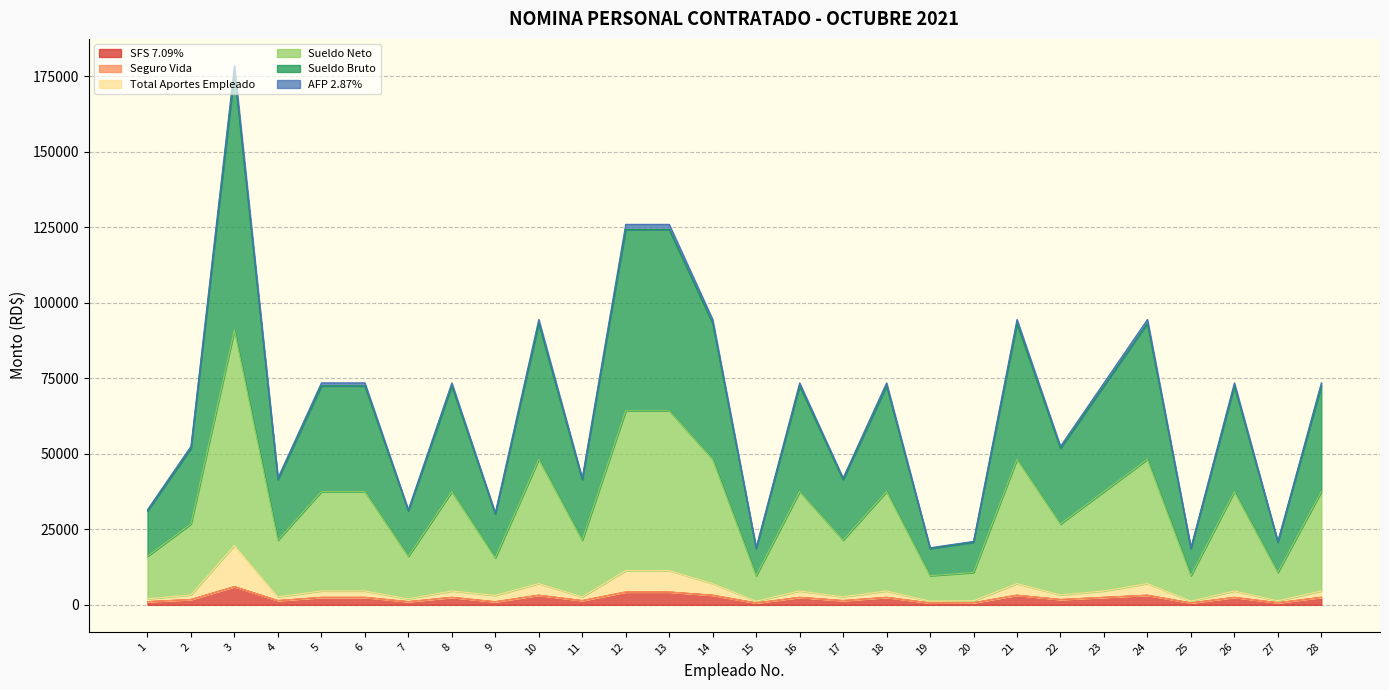

True or false: AFP 2.87% has more than 1 points higher than both neighbors.

True